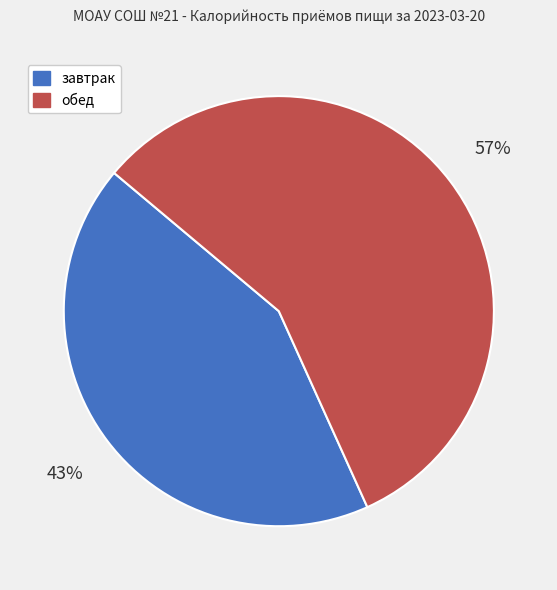

Is завтрак the majority of the pie?

No